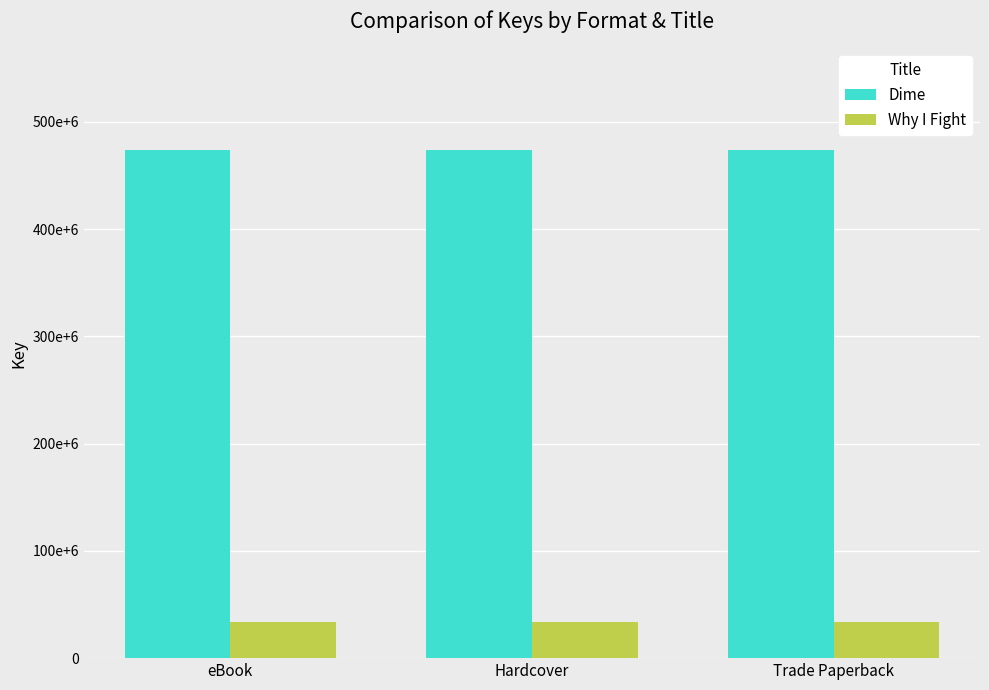

At how many categories does at least one series exceed 42960348?

3